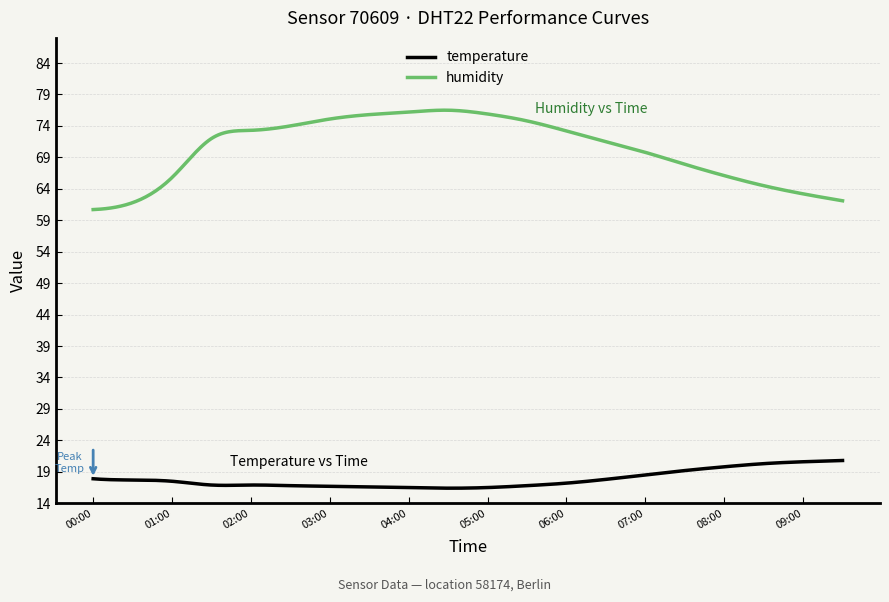

True or false: temperature has more than 0 interior local peaks.

True